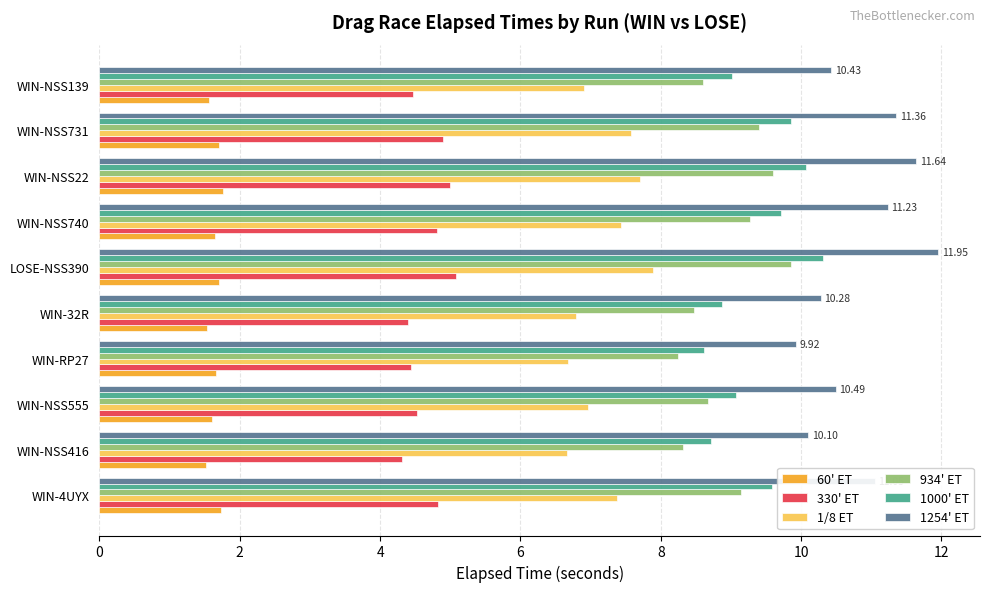

Which series has the widest spread of values?

1254' ET